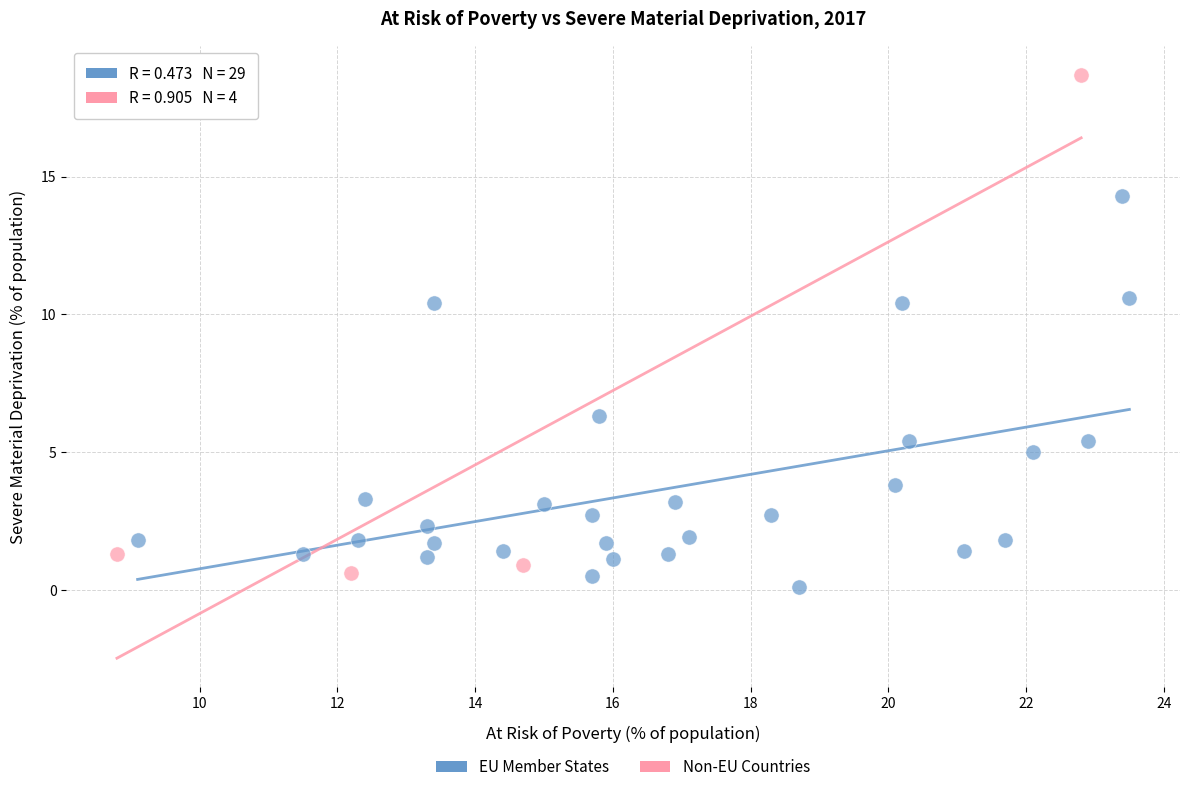

Which series contains the highest Y value?

Non-EU Countries